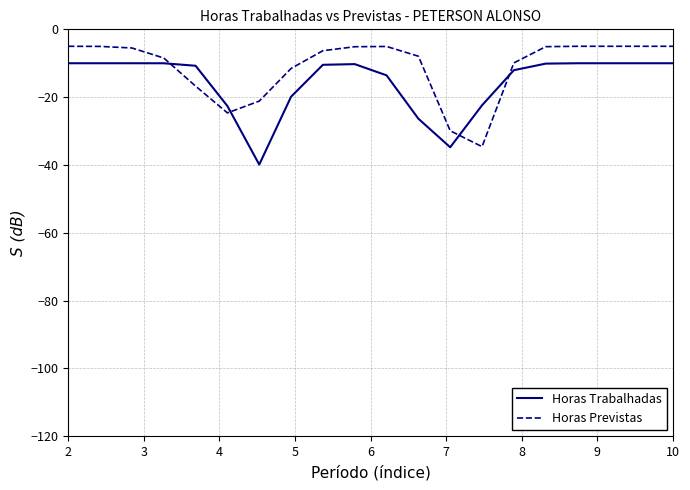

What is the sum of all Horas Previstas values?

-222.0